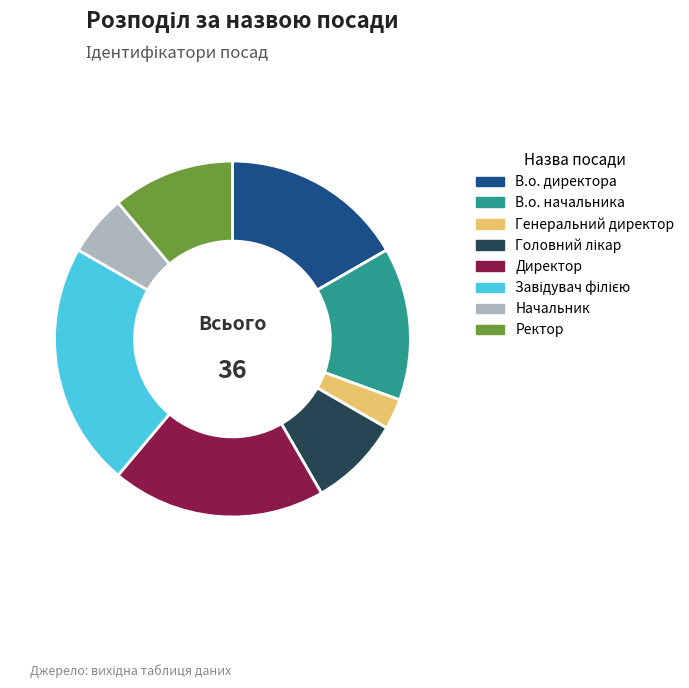

Count the number of slices in the pie.

8